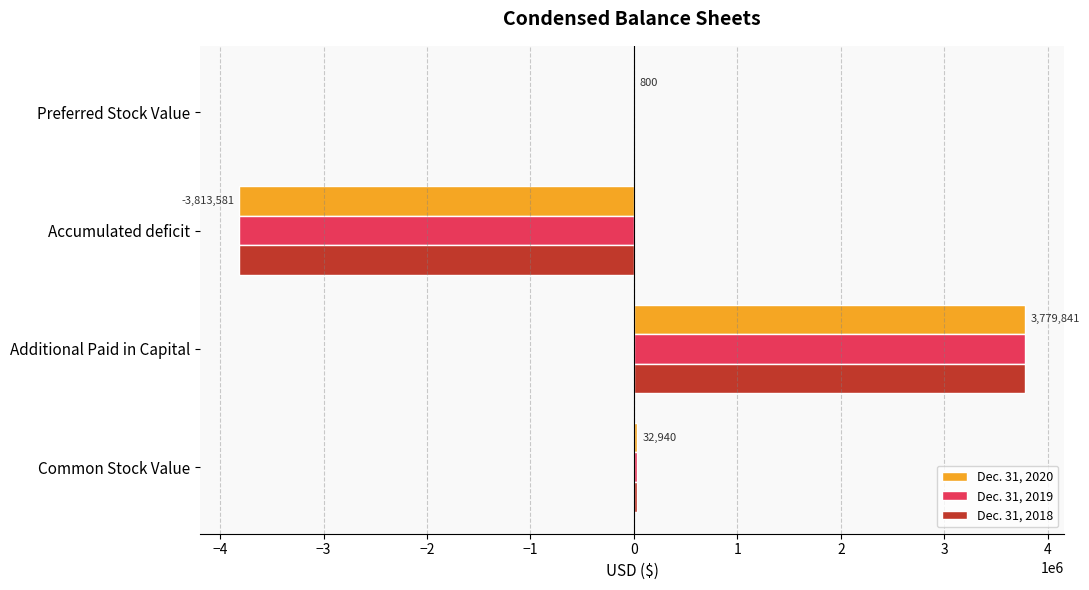

Is the value of Dec. 31, 2018 at Accumulated deficit greater than the value of Dec. 31, 2019 at Preferred Stock Value?

No